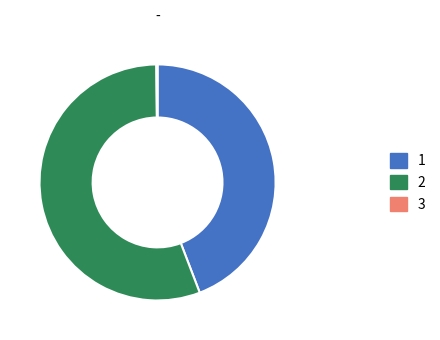

Is there any slice that represents more than half of the pie?

Yes